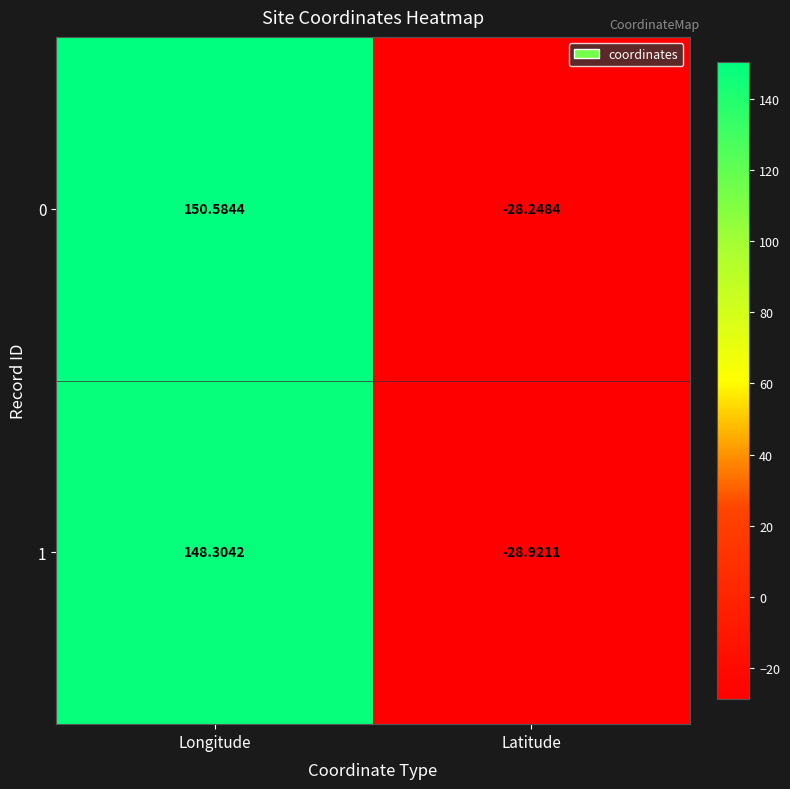

Where is 1 nearest to the value 59?

Latitude